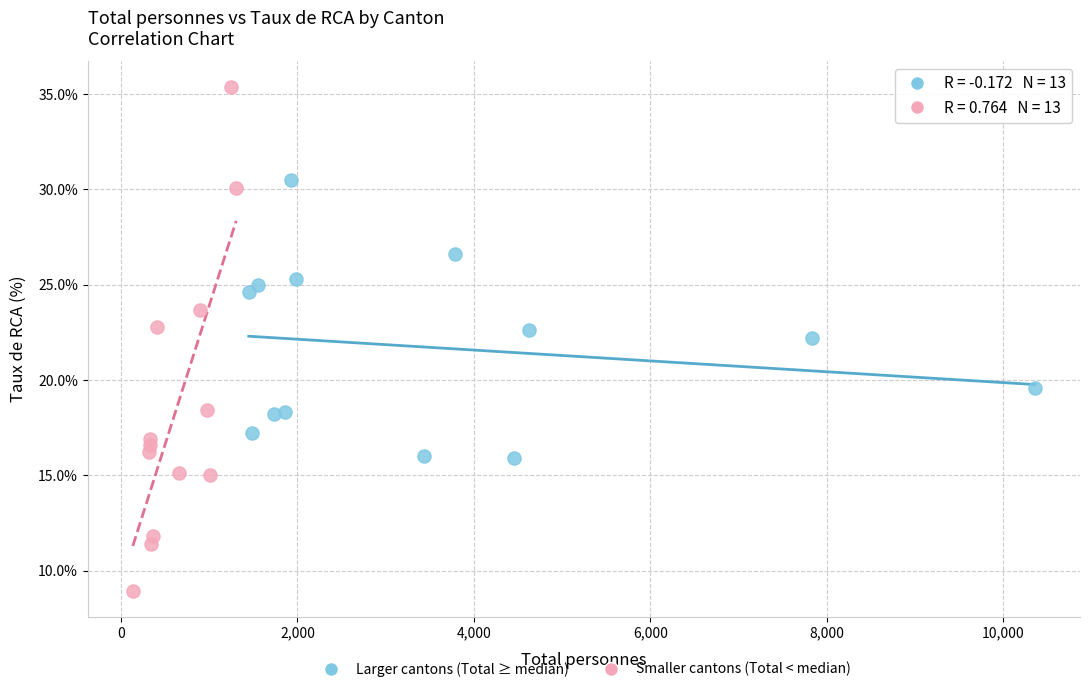

Which series reaches the minimum Y coordinate?

Smaller cantons (Total < median)